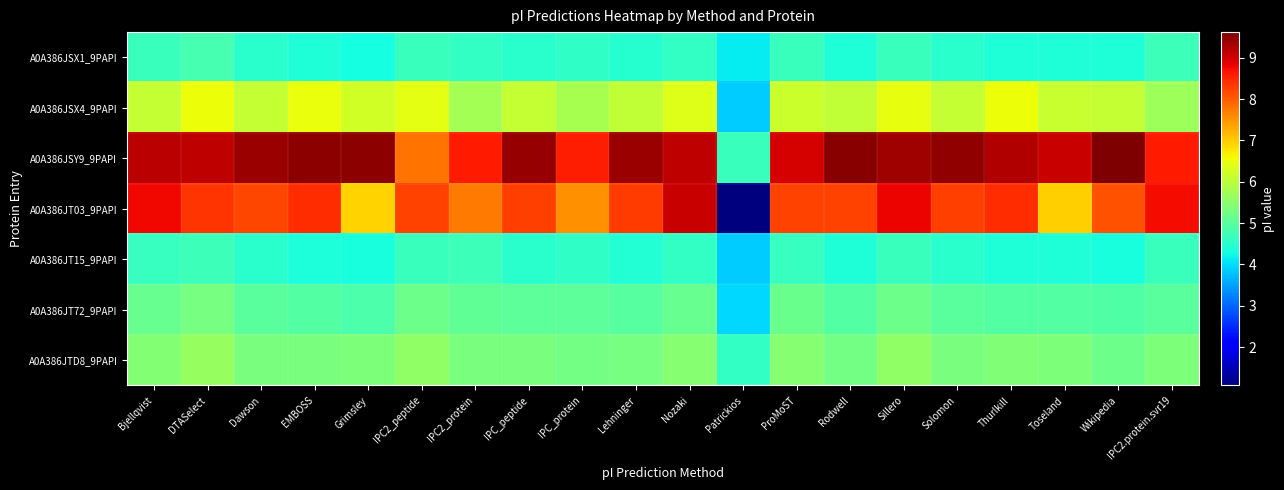

At how many categories does at least one series exceed 5?

19